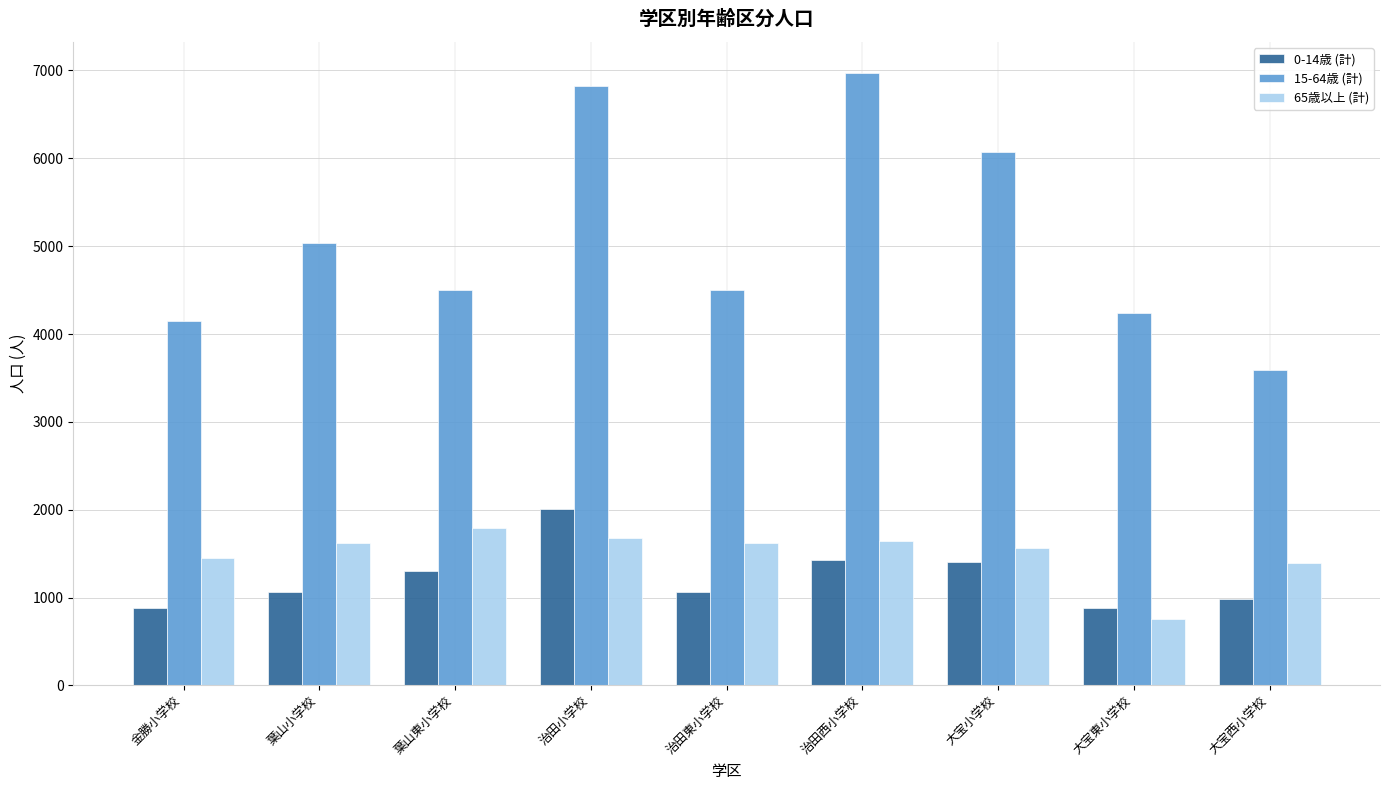

Which category has the highest value across all series?

治田西小学校